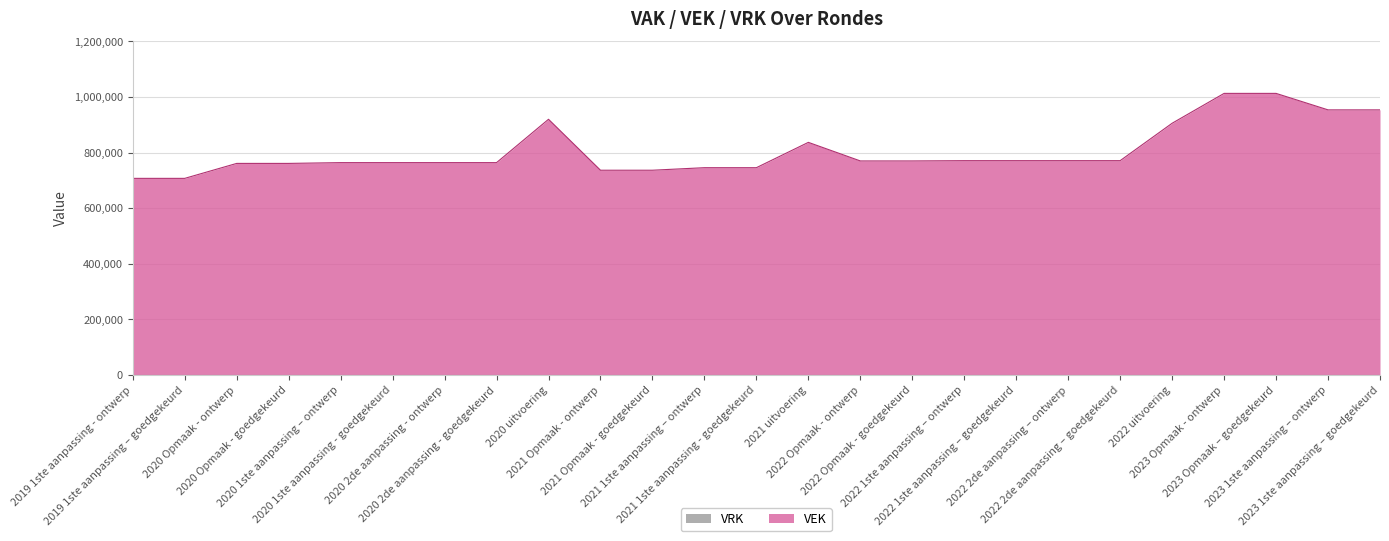

What is the difference between the maximum and second lowest values?

305744